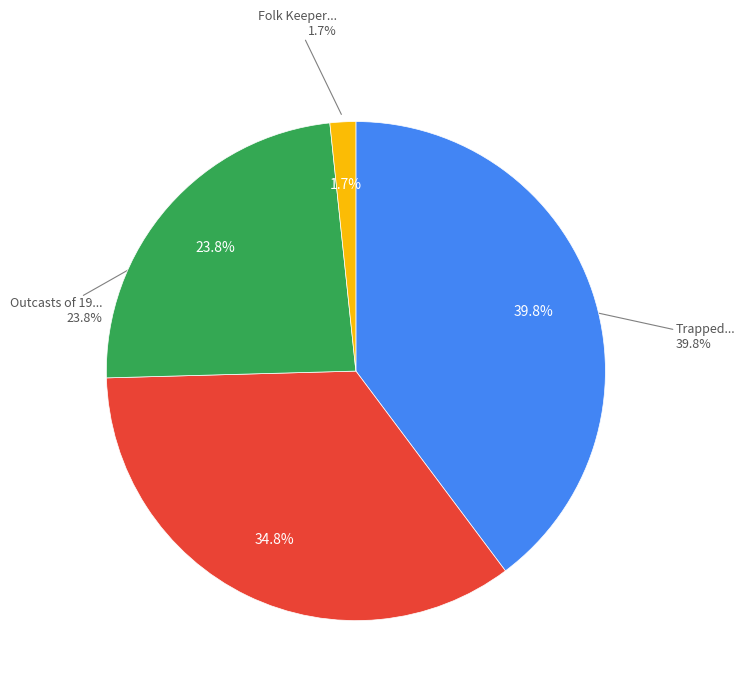

Is there a majority slice in this chart?

No